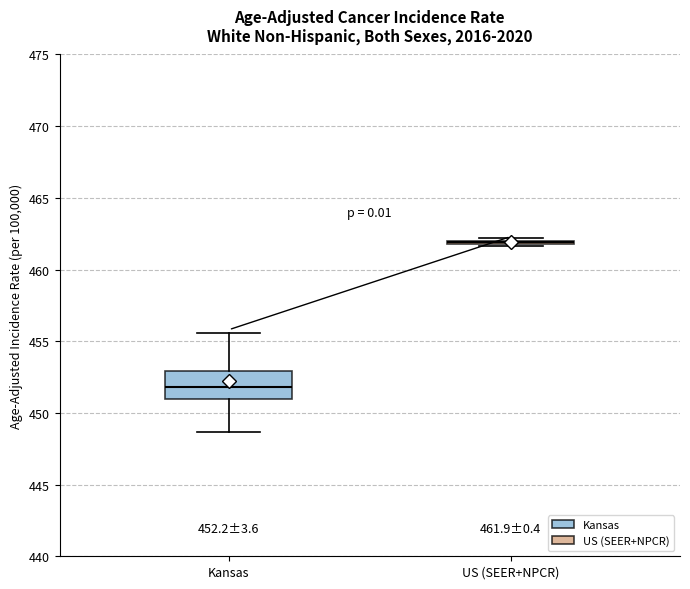

Comparing the boxes themselves (not the whiskers), which one is the tallest?

Kansas